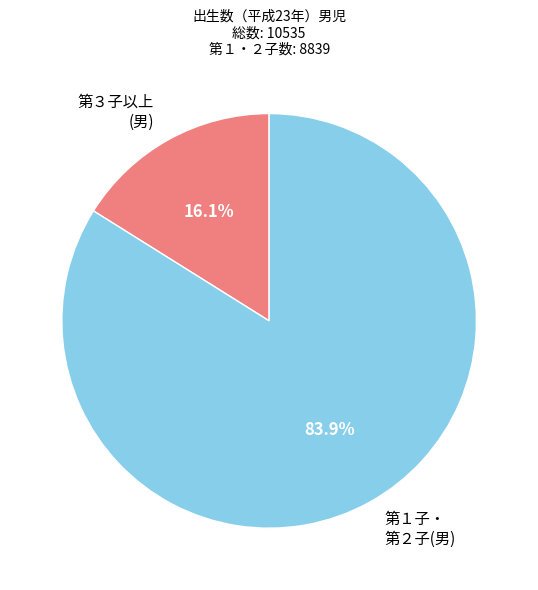

Does any single category account for the majority?

Yes